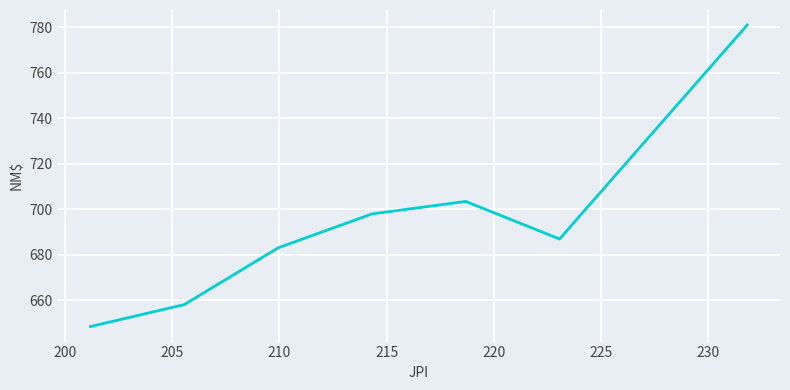

What is the maximum value shown in the chart?

781.0